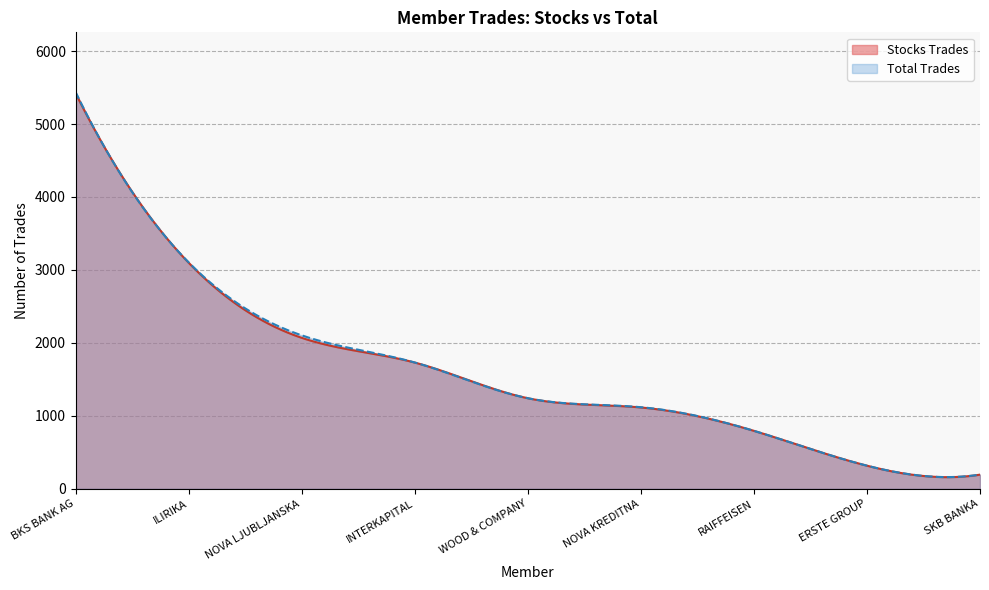

What is the approximate value of Stocks Trades at NOVA KREDITNA, to the nearest 10?

1120